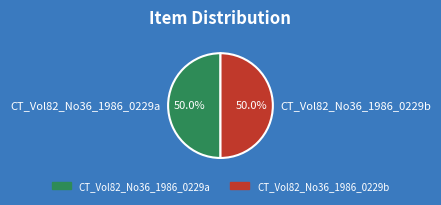

True or false: CT_Vol82_No36_1986_0229a accounts for 50% of the total.

True